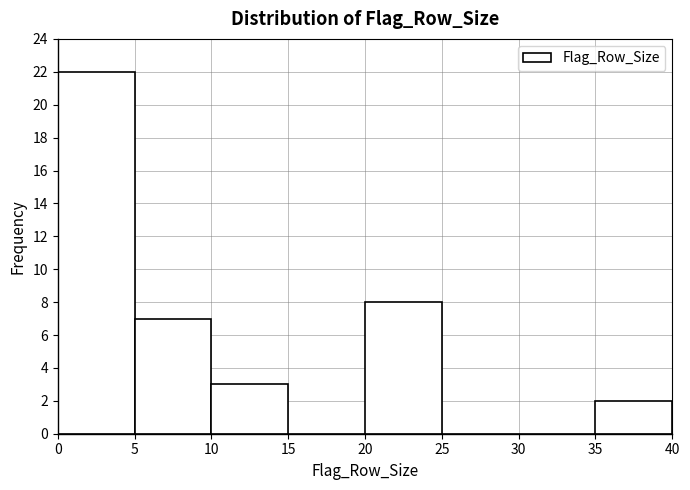

Over which range of the x-axis is the bar tallest?

0 to 5